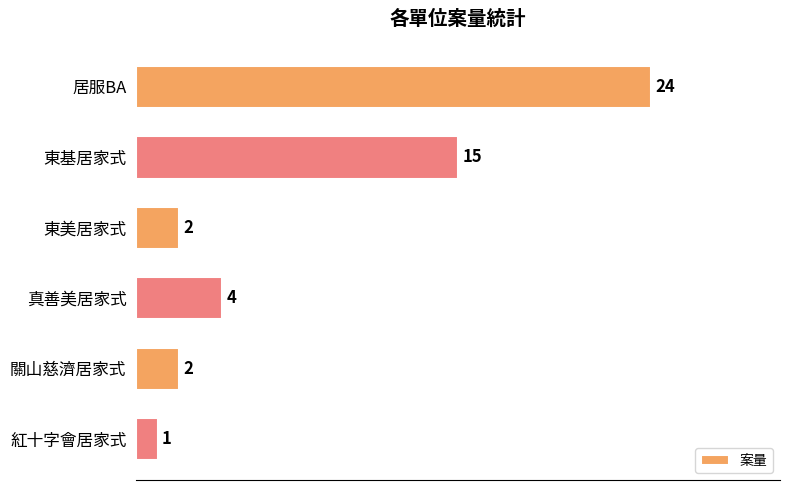

Where is the data nearest to the value 12?

東基居家式